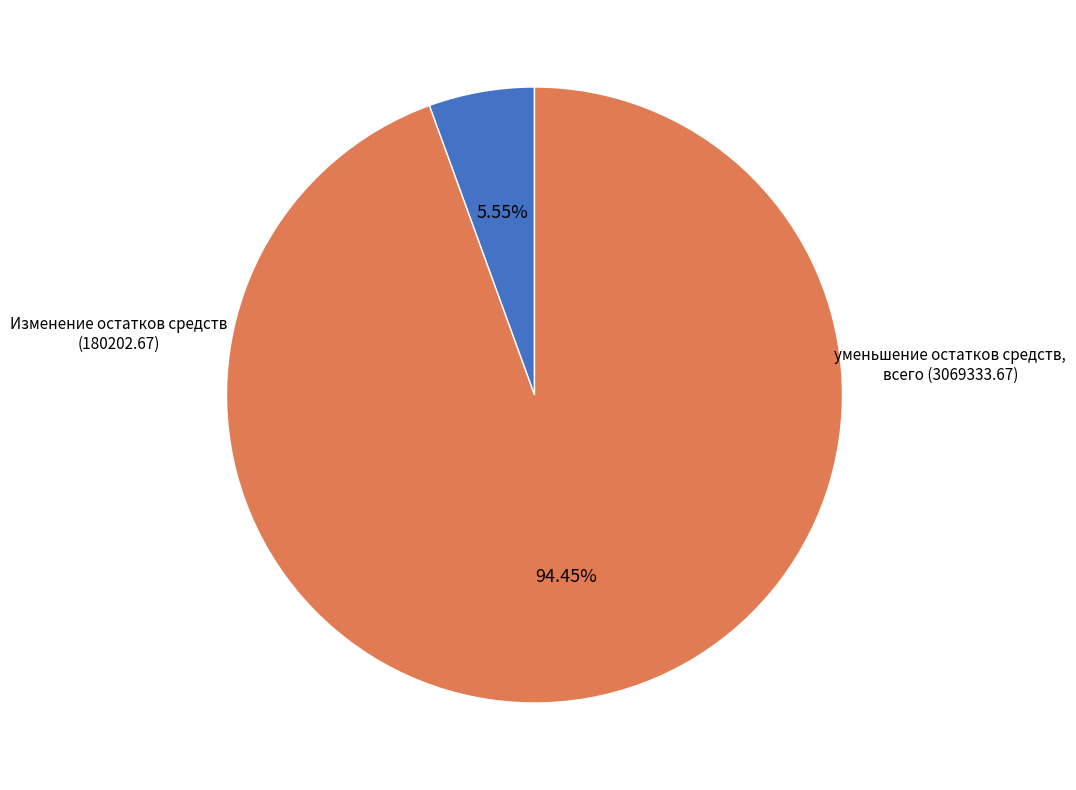

To the nearest percent, what is the difference between the largest and smallest slice percentages?

89%